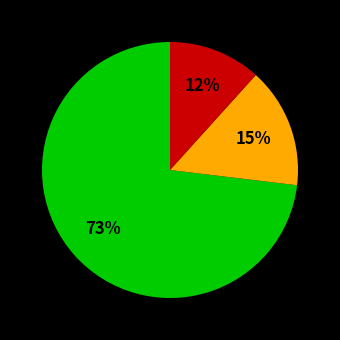

To the nearest percent, what is the average slice percentage?

33%